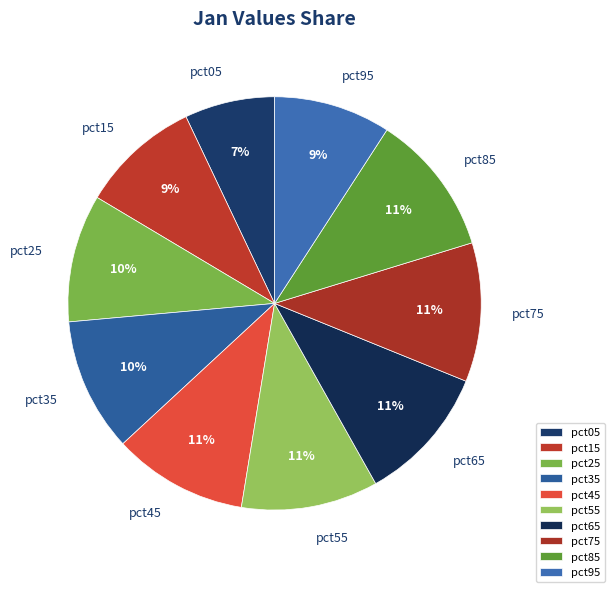

Is the sum of pct85 and pct95 greater than half?

No